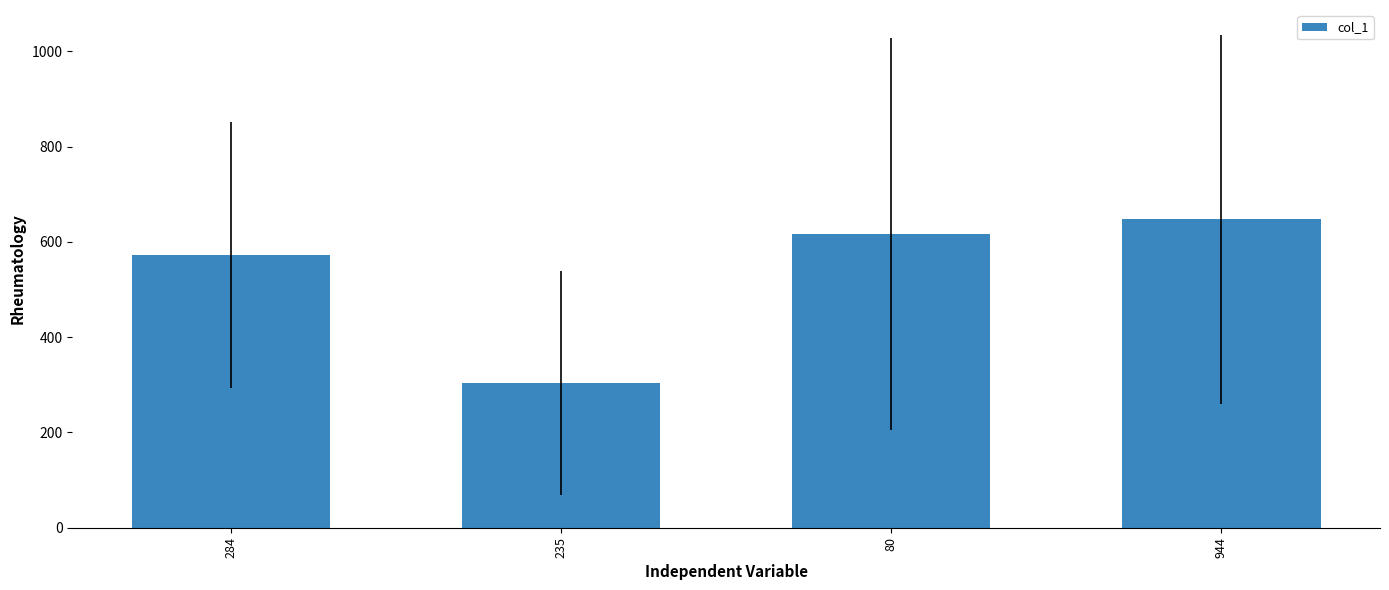

Are the bars grouped side by side (vs. stacked)?

No